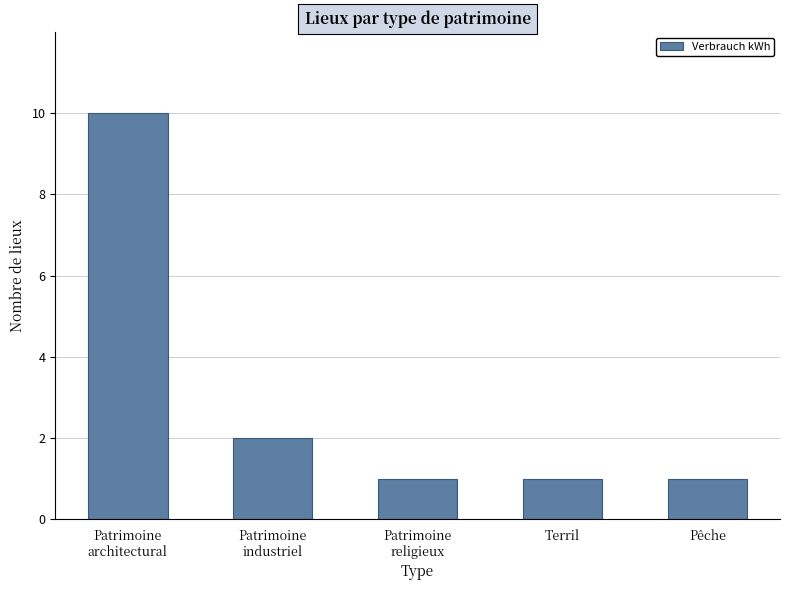

What is the difference between the maximum and minimum values?

9